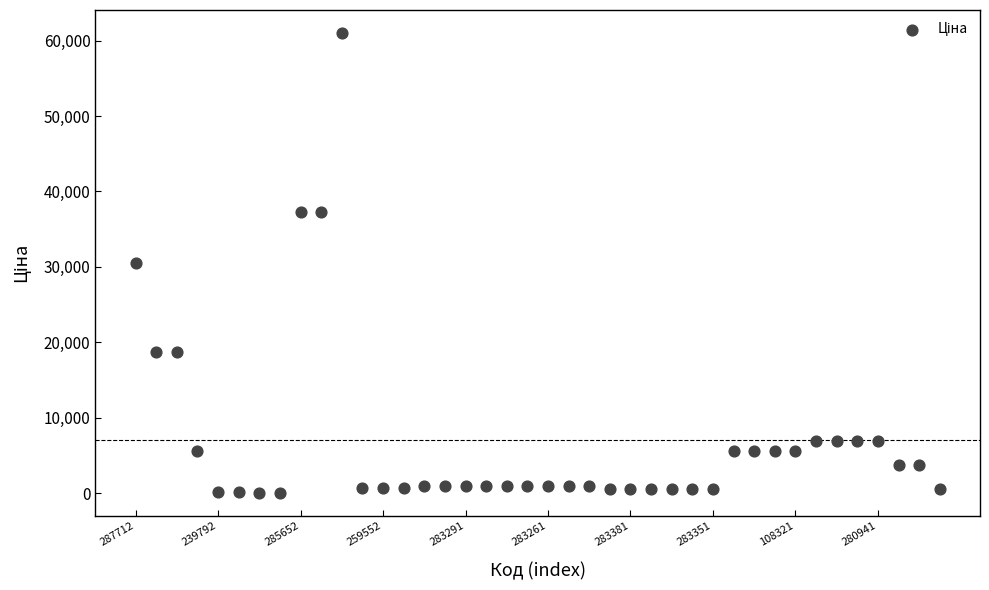

What is the range of Y values (max minus min)?

60968.0